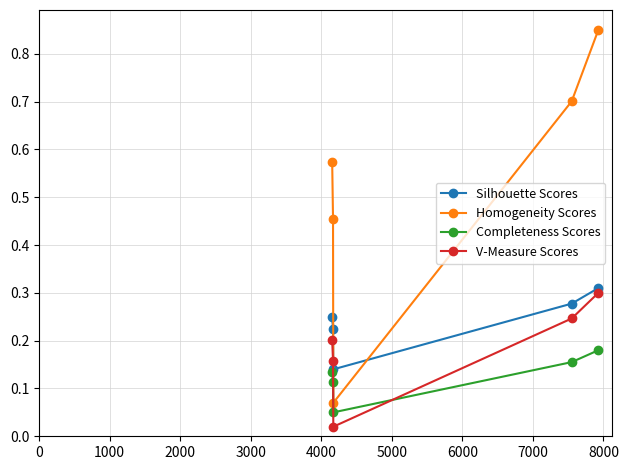

True or false: Homogeneity Scores and V-Measure Scores intersect in this chart.

False